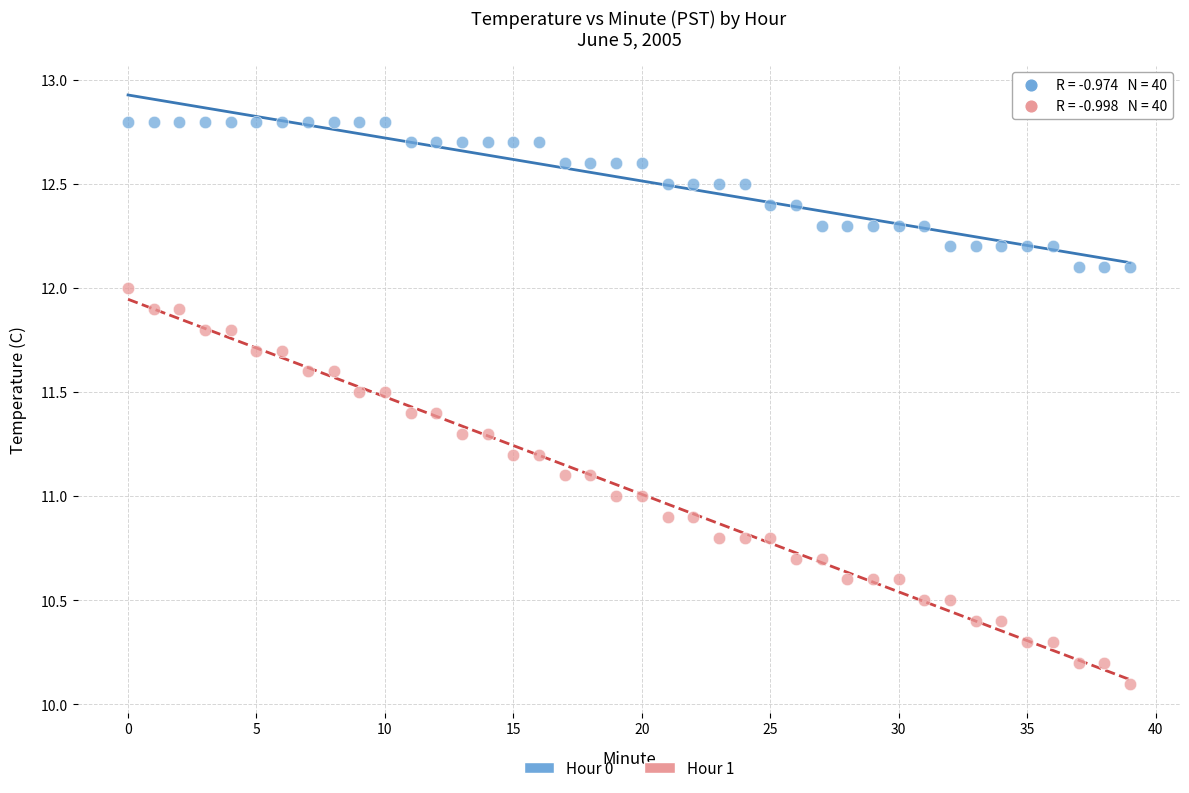

Which series contains the lowest Y value?

Hour 1